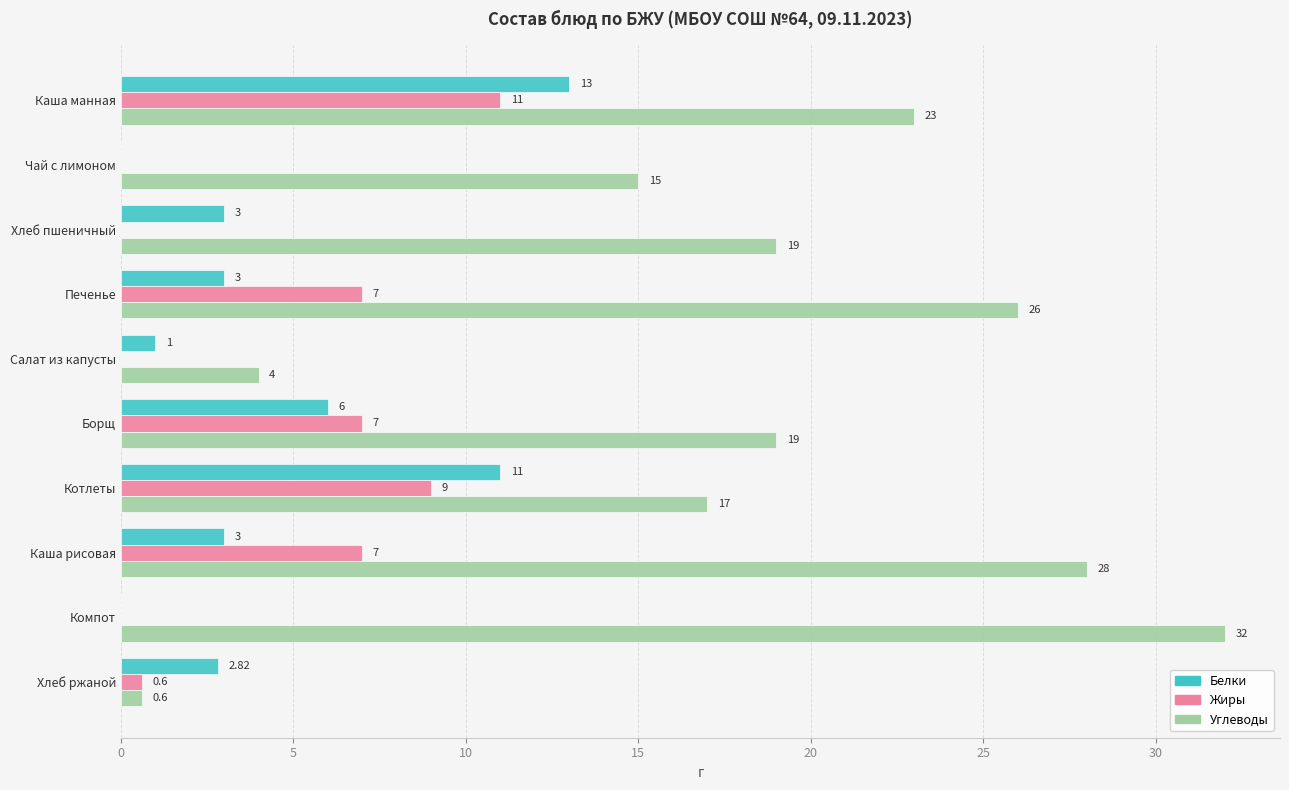

Is the value of Жиры at Компот greater than the value of Углеводы at Каша манная?

No